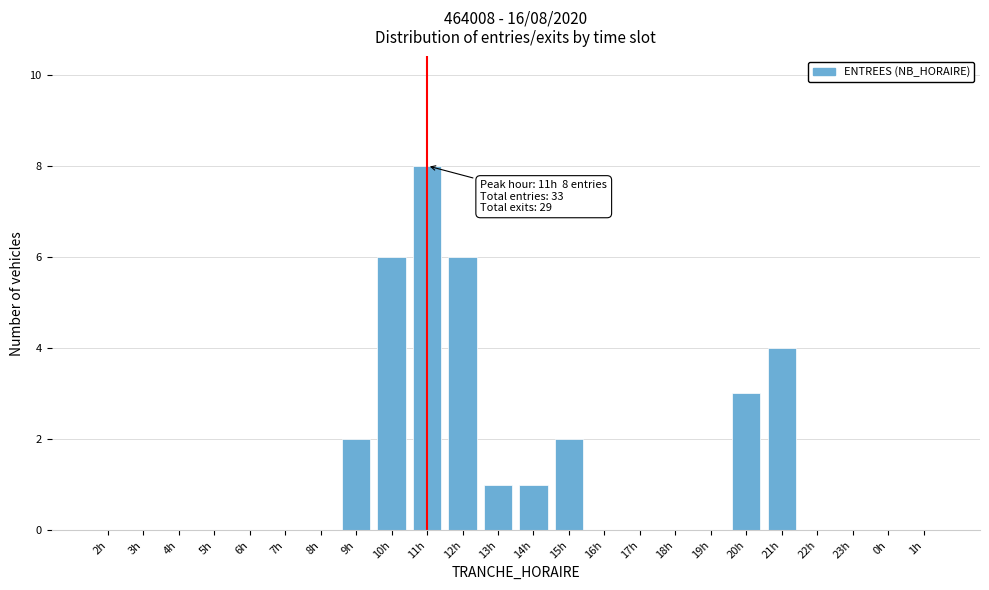

Reading left to right, what are all the values shown in this chart?

2h=0	3h=0	4h=0	5h=0	6h=0	7h=0	8h=0	9h=2	10h=6	11h=8	12h=6	13h=1	14h=1	15h=2	16h=0	17h=0	18h=0	19h=0	20h=3	21h=4	22h=0	23h=0	0h=0	1h=0